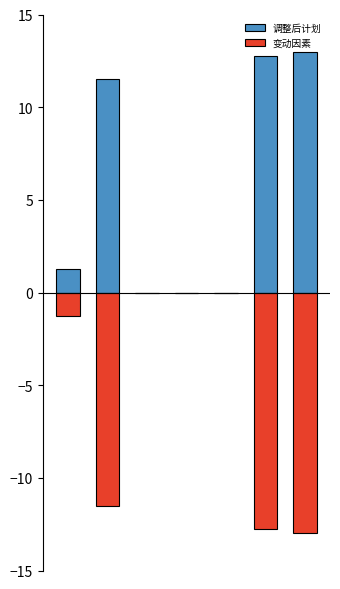

Reading left to right, transcribe all the data shown in this chart.

调整后计划: 1.3	11.5	0.0	0.0	0.0	12.8	13.0
变动因素: -1.3	-11.5	0.0	0.0	0.0	-12.8	-13.0